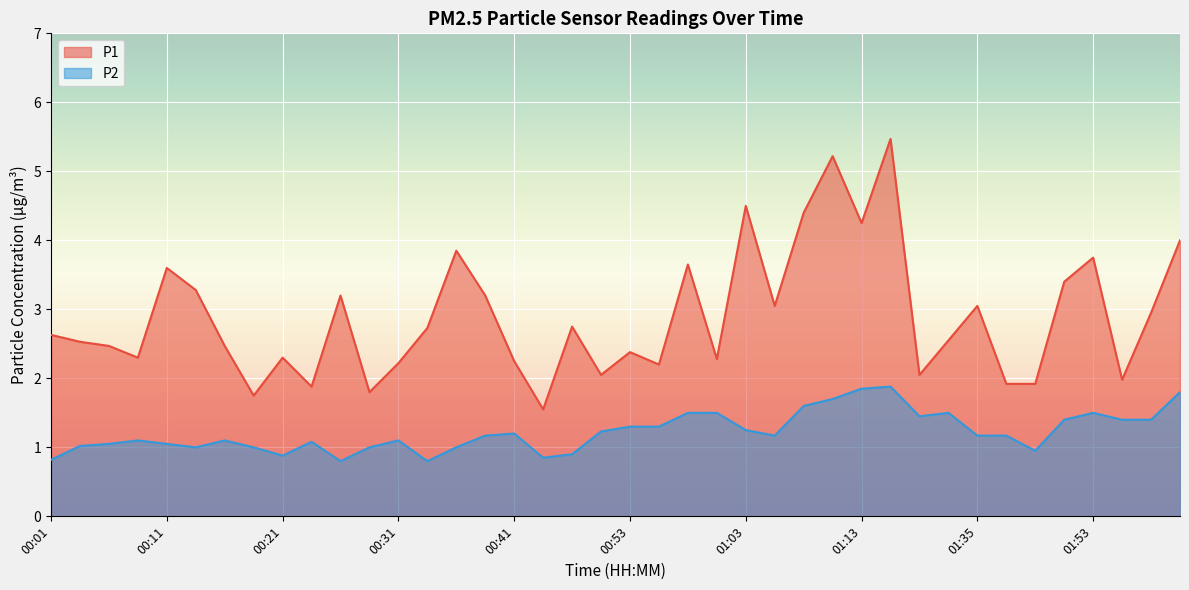

What position from the right is 00:48?

22